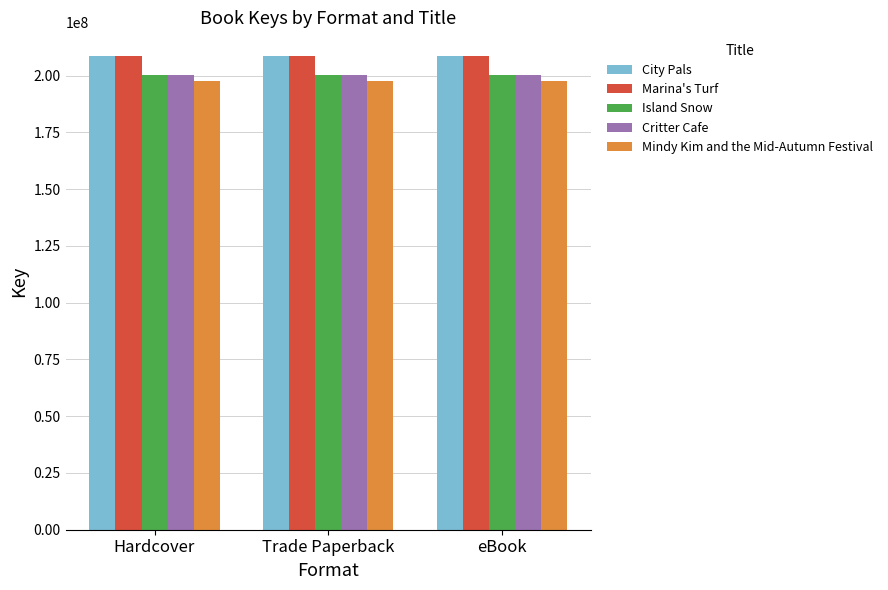

What is the difference between the highest and lowest values at Trade Paperback?

10935720